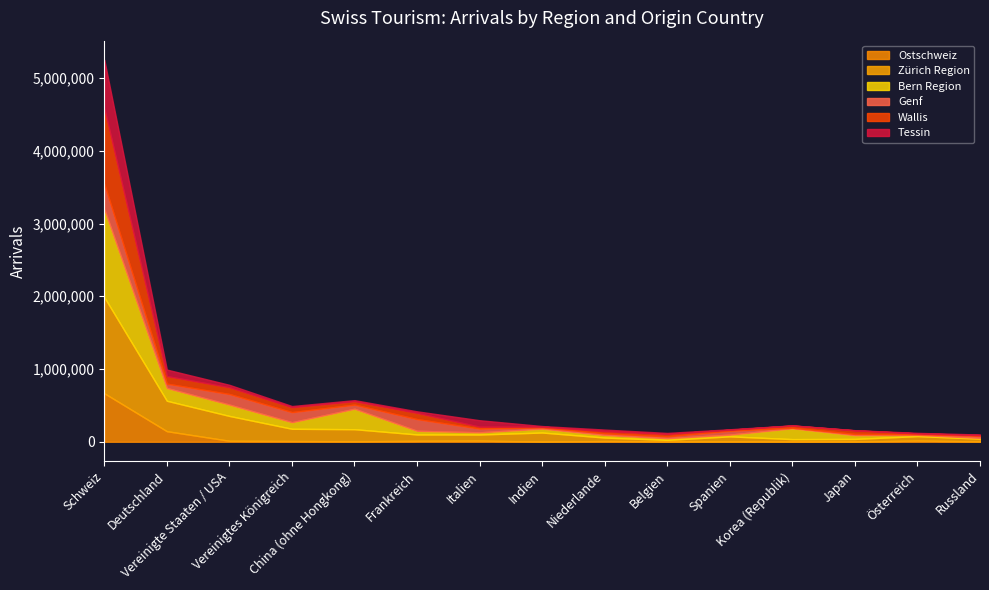

What is the maximum value for Zürich Region?

1320324